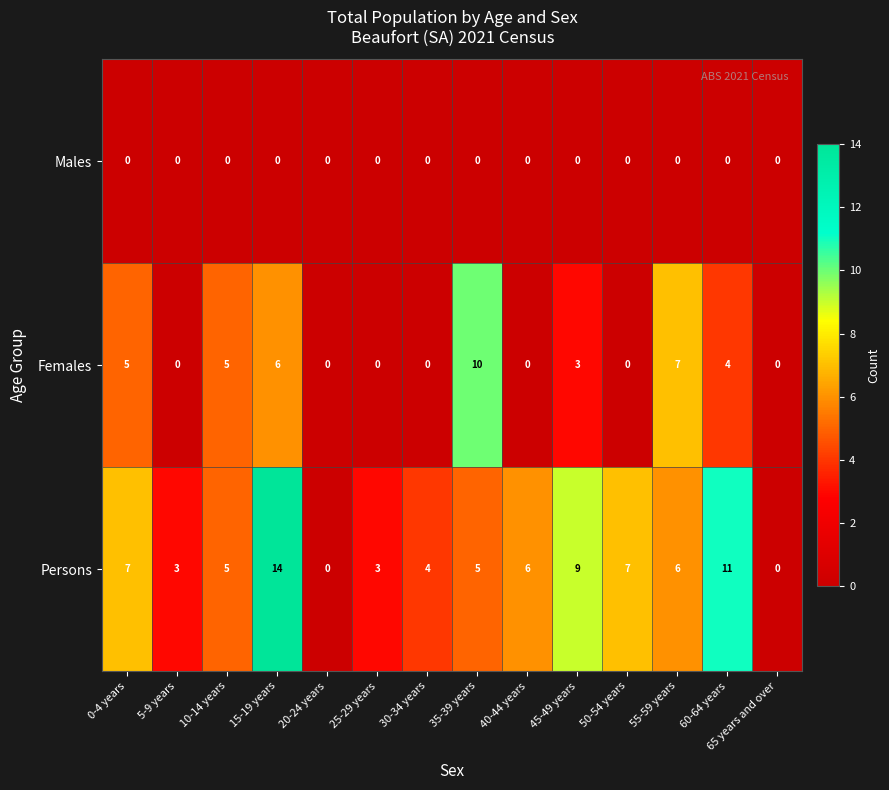

What is the difference between the second highest and minimum values in the Persons series?

11